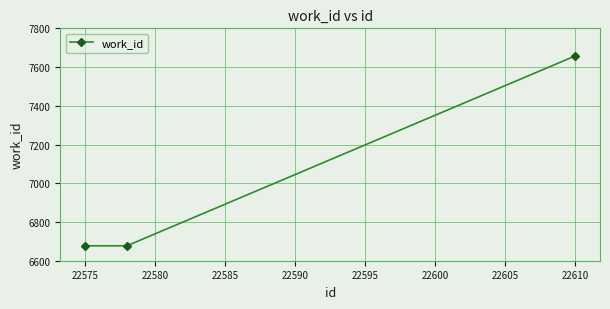

What is the average value?

7004